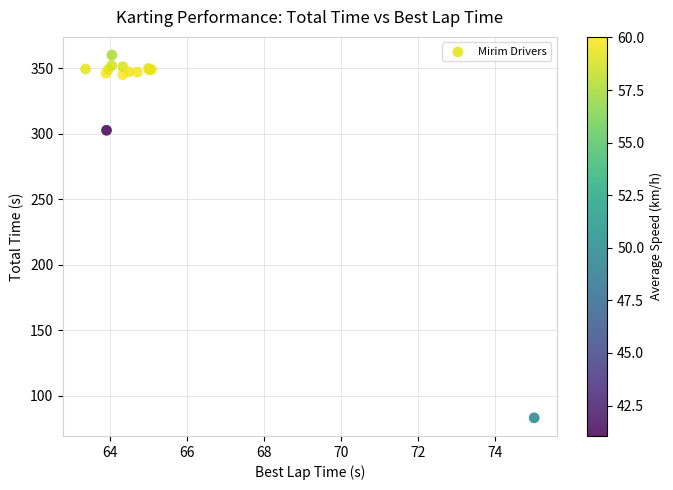

What Y value in the scatter plot is closest to 221?

302.5